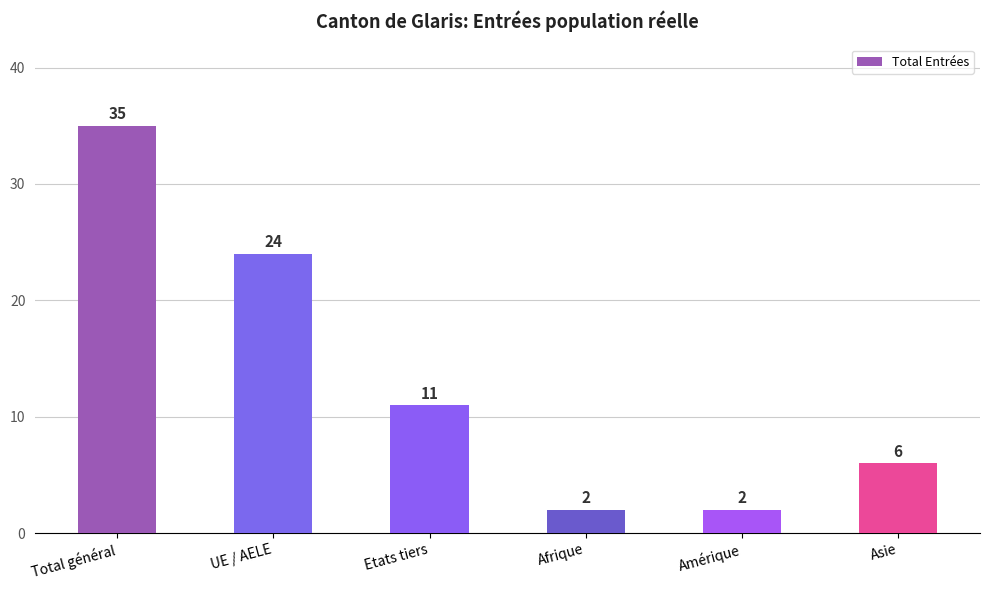

What is the average value?

13